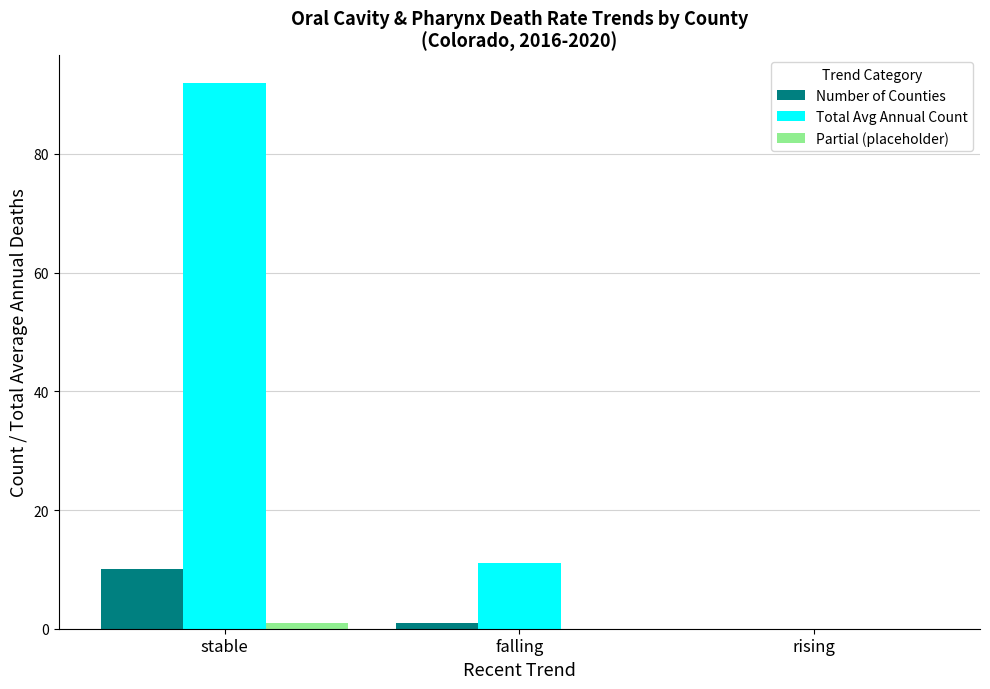

Which category has the highest value in the Total Avg Annual Count series?

stable